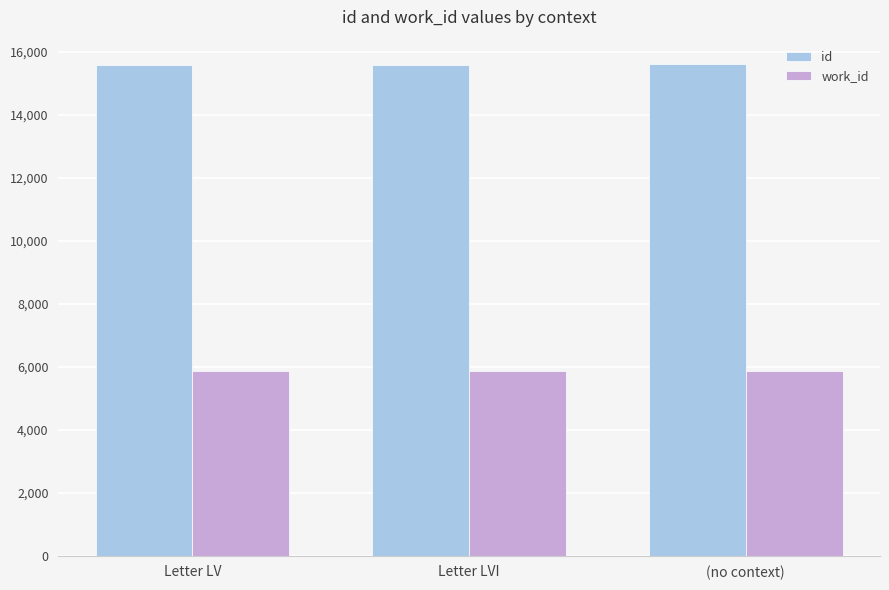

What is the difference between the id values at Letter LV and (no context)?

27